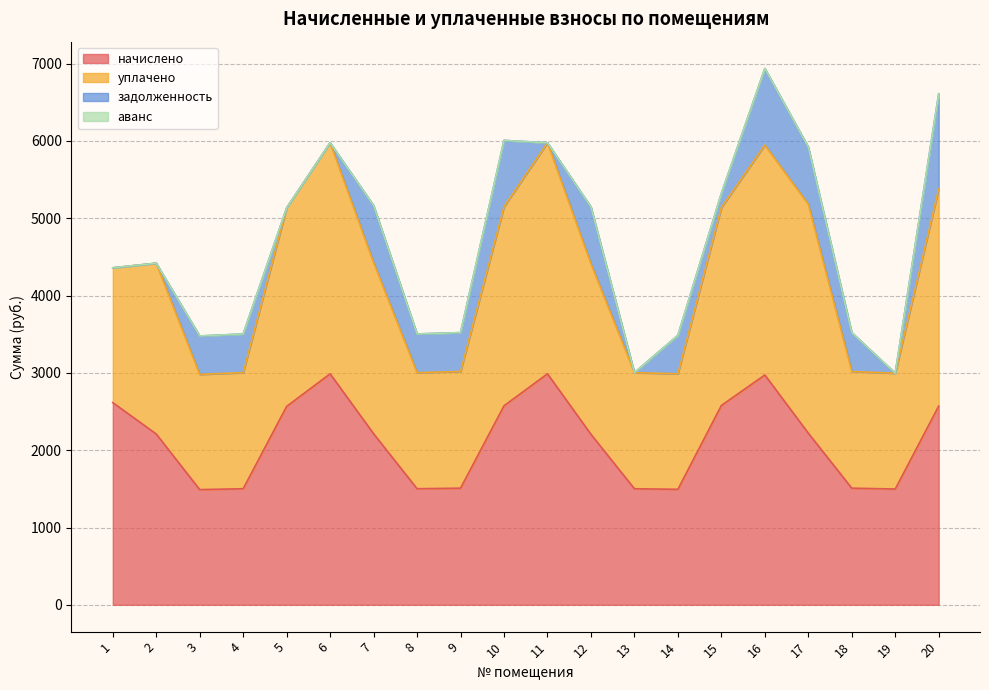

True or false: аванс has a value of 0.0 at 17.

True